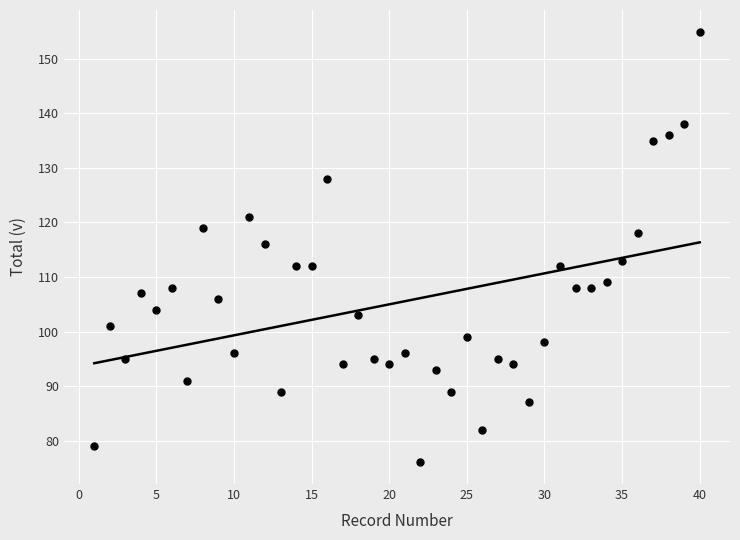

What Y value in the scatter plot is closest to 115?

116